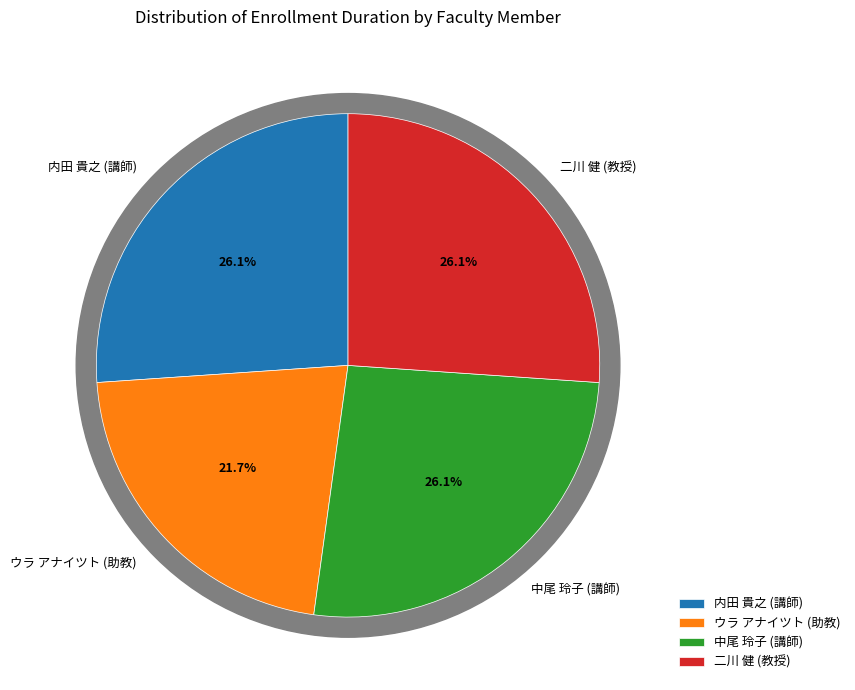

Which has a higher value, 中尾 玲子 (講師) or 二川 健 (教授)?

中尾 玲子 (講師)